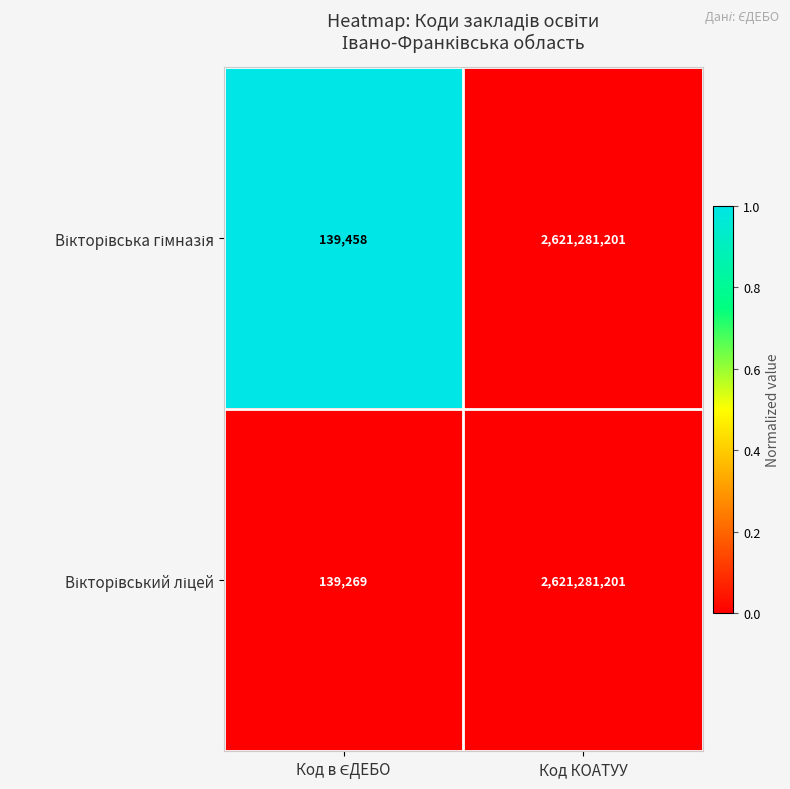

At which category is the sum across all series the highest?

Код КОАТУУ